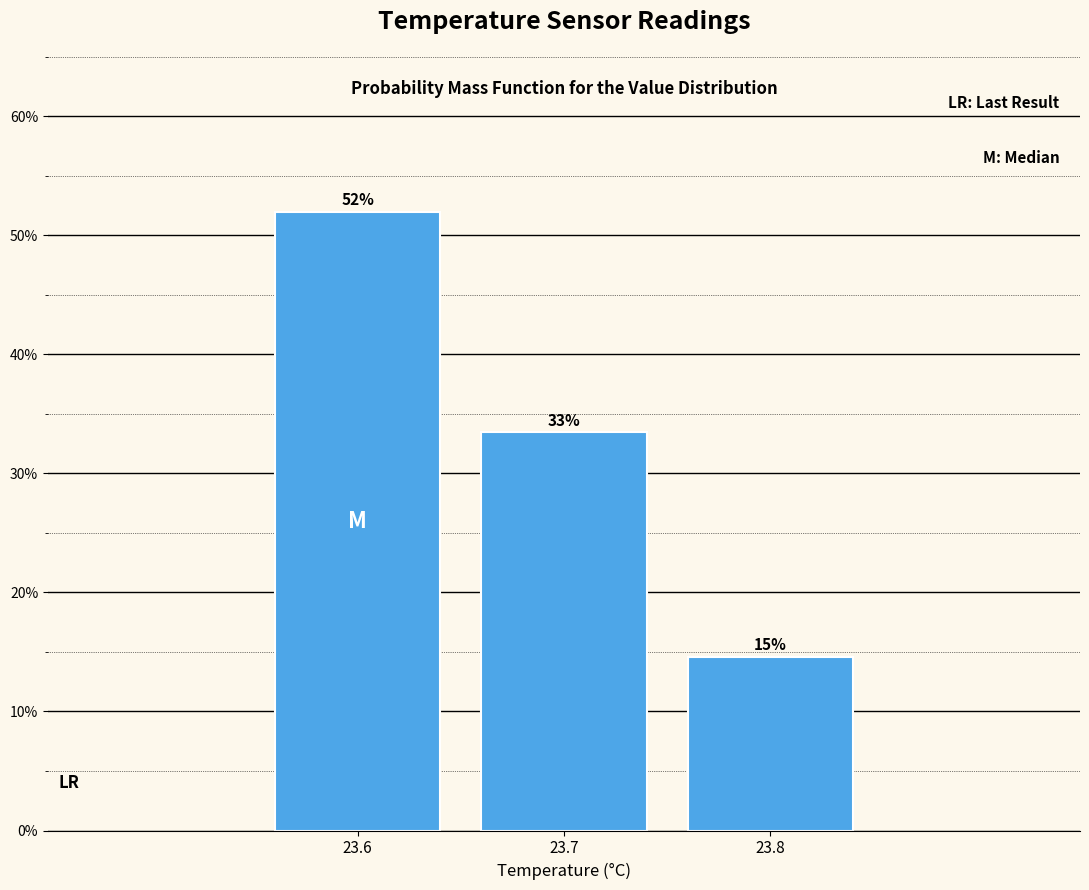

How many bars are there in total?

3